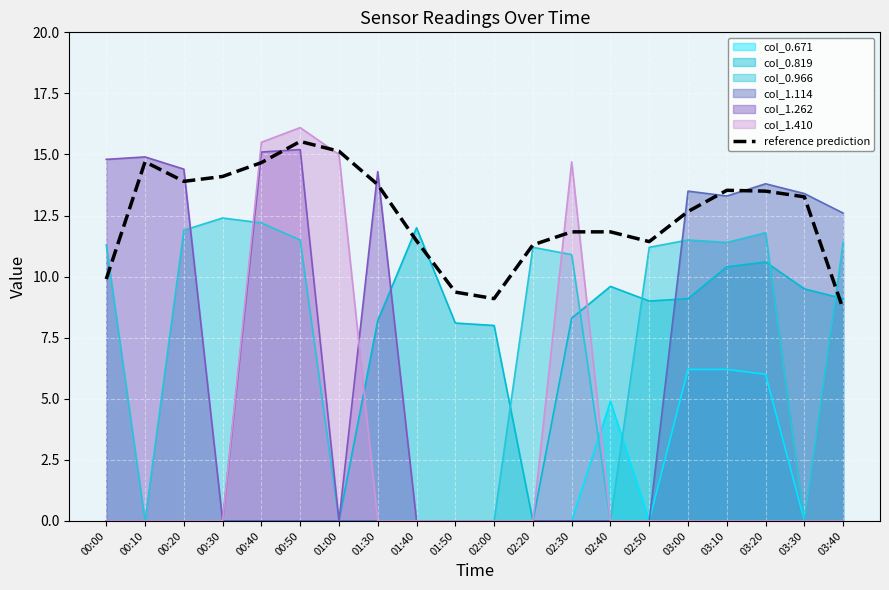

How many data points are less than 13?

10